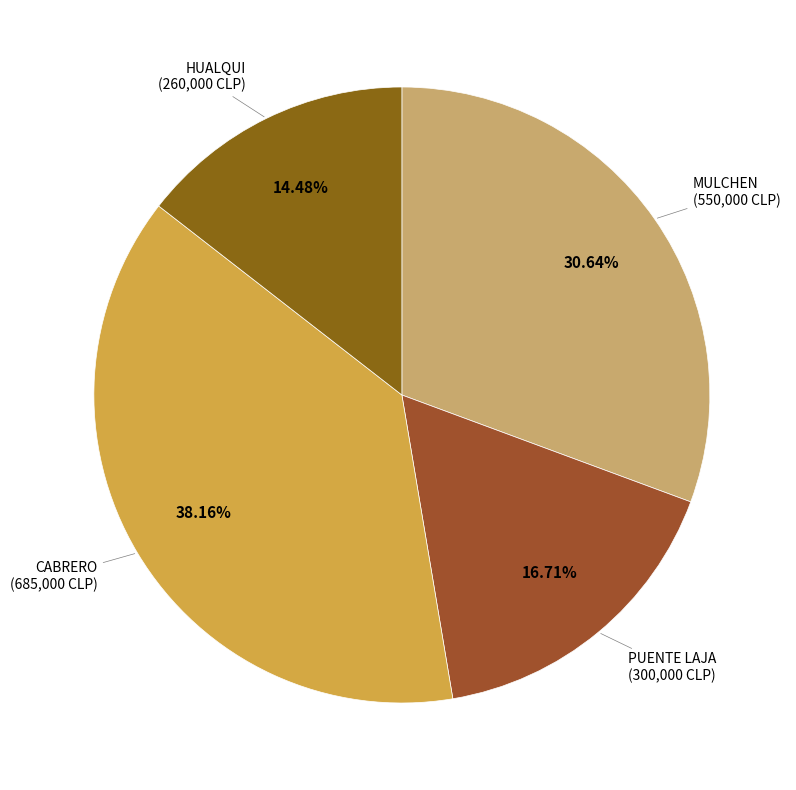

Which slice is the largest?

CABRERO